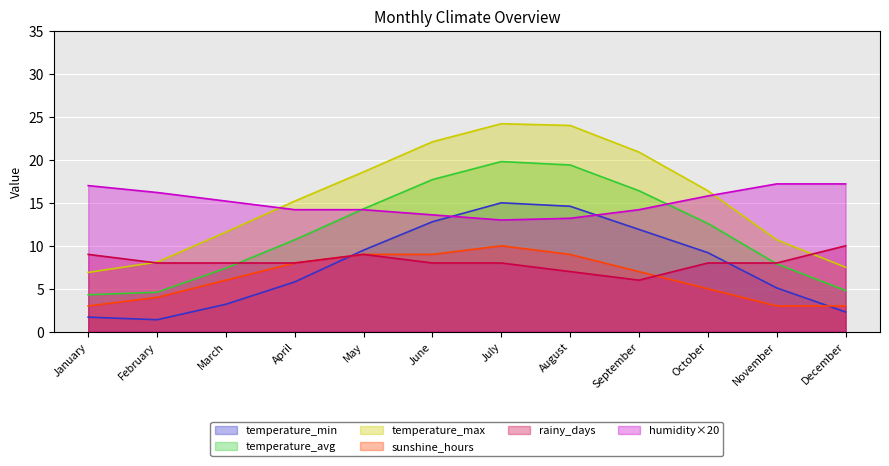

True or false: temperature_min has a value of 14.0 at October.

False